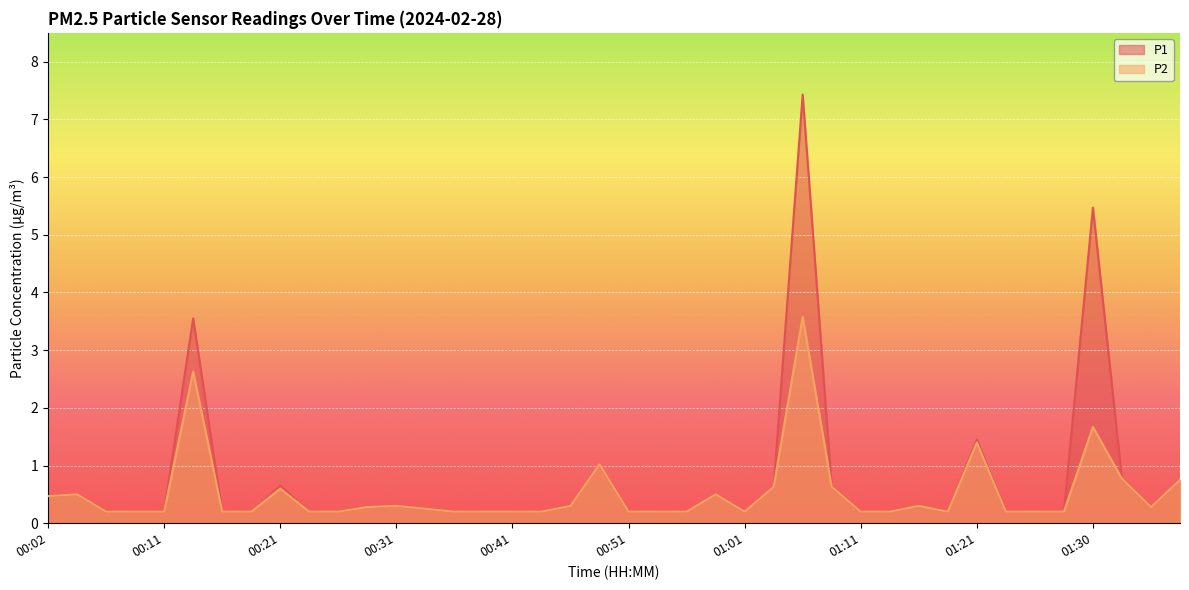

What is the maximum value shown in the chart?

7.4